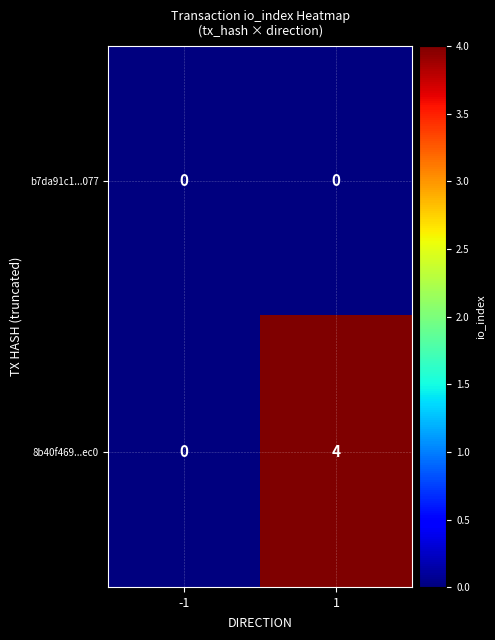

What is the sum of all 8b40f469...ec0 values?

4